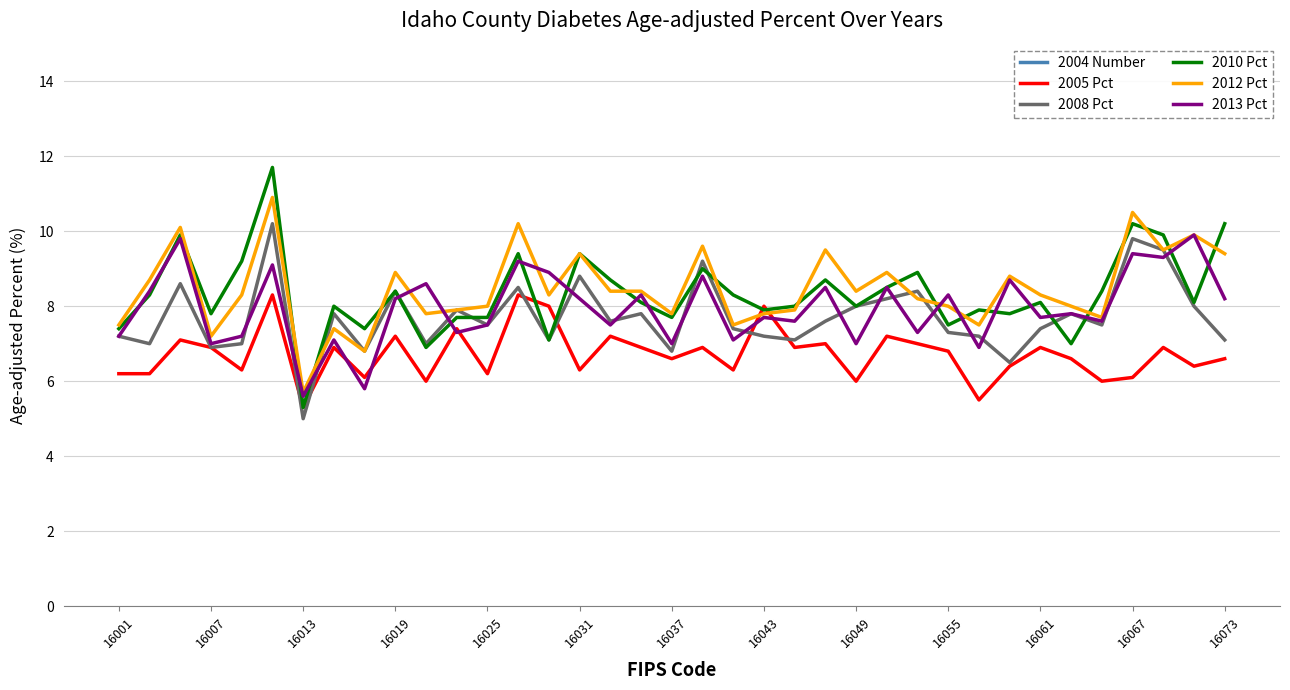

What value does the 2008 Pct series have at 16055?

7.3